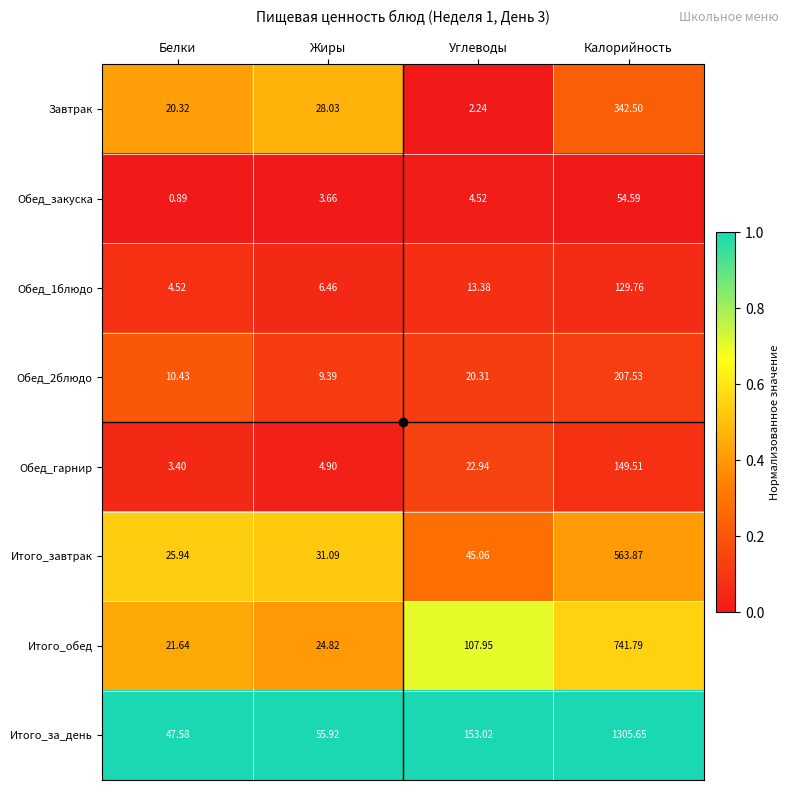

Which series has the largest range (max minus min)?

Итого_за_день